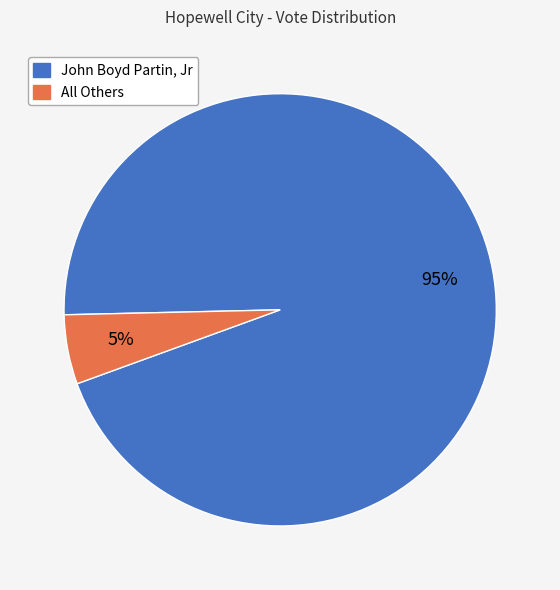

Rank the categories by value from lowest to highest.

All Others, John Boyd Partin, Jr